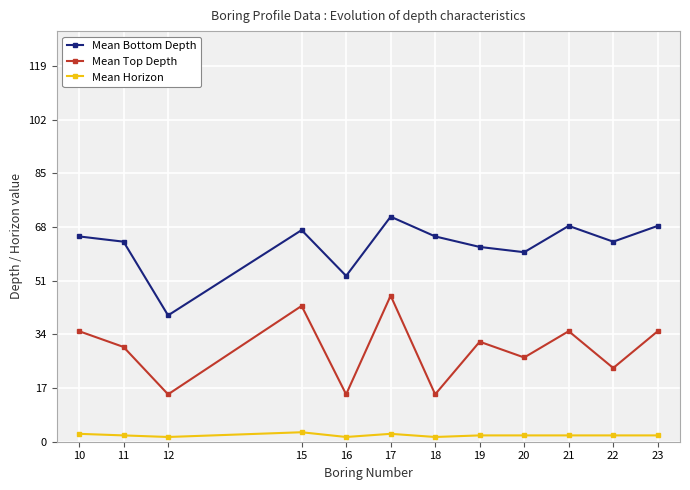

What is the sum of all Mean Horizon values?

24.5